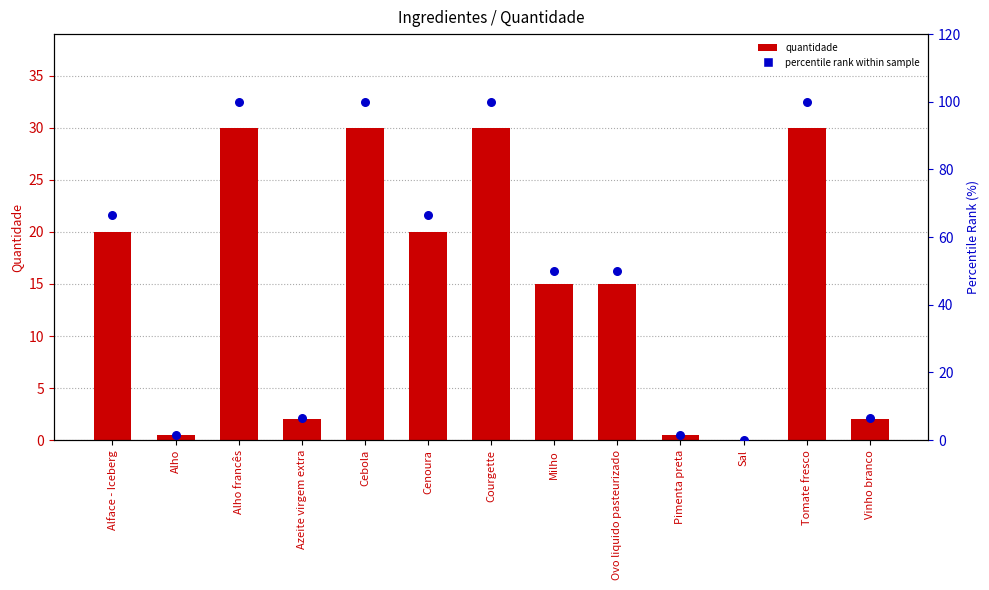

Which series contains the lowest Y value?

quantidade